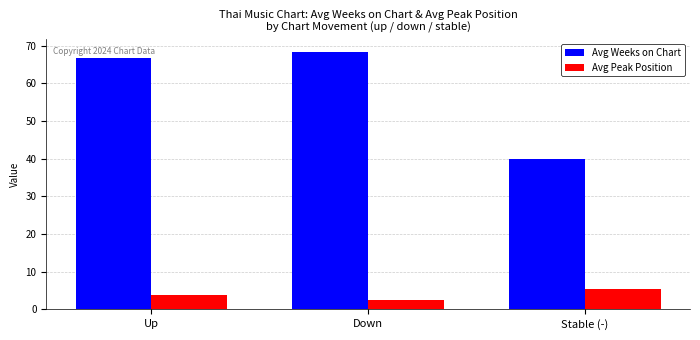

List the series in order of their overall mean, lowest first.

Avg Peak Position, Avg Weeks on Chart